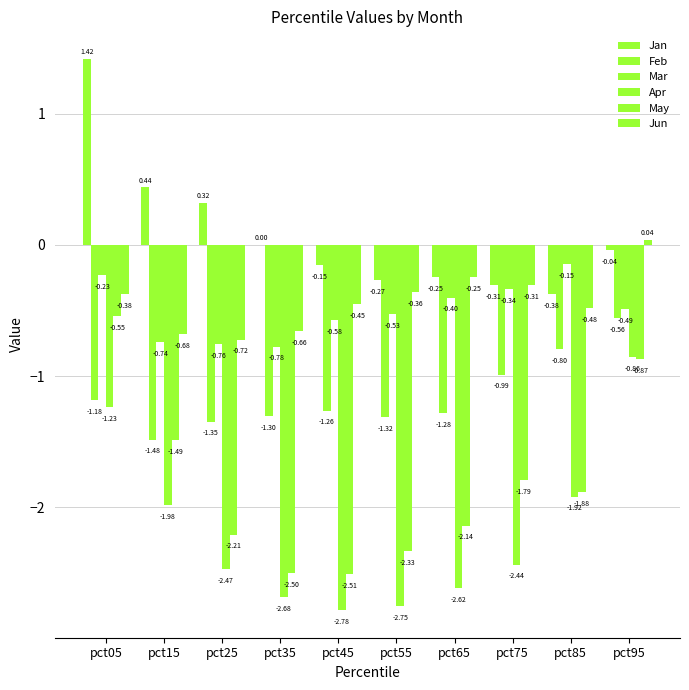

Are the bars horizontal?

No